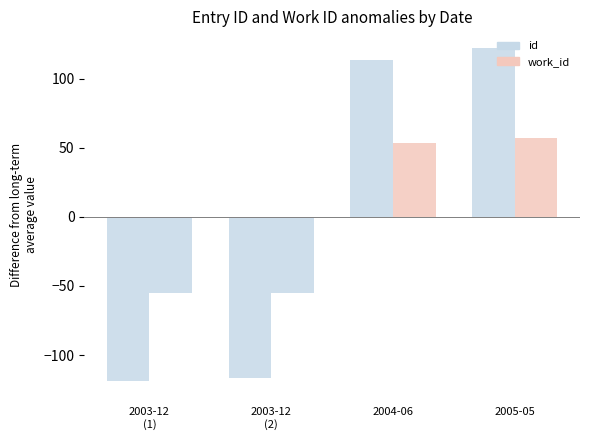

How many data points in id are less than 113?

2